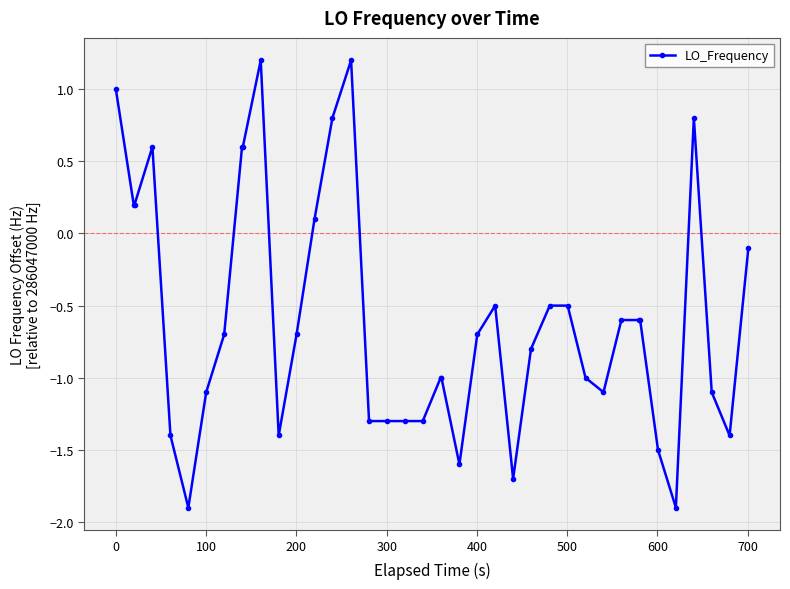

Count the number of values greater than 0.

11